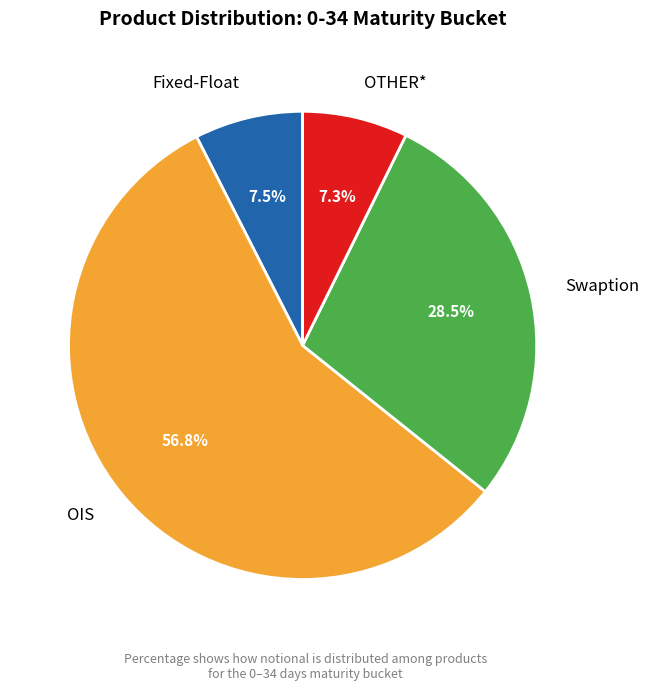

How many segments does this pie chart have?

4